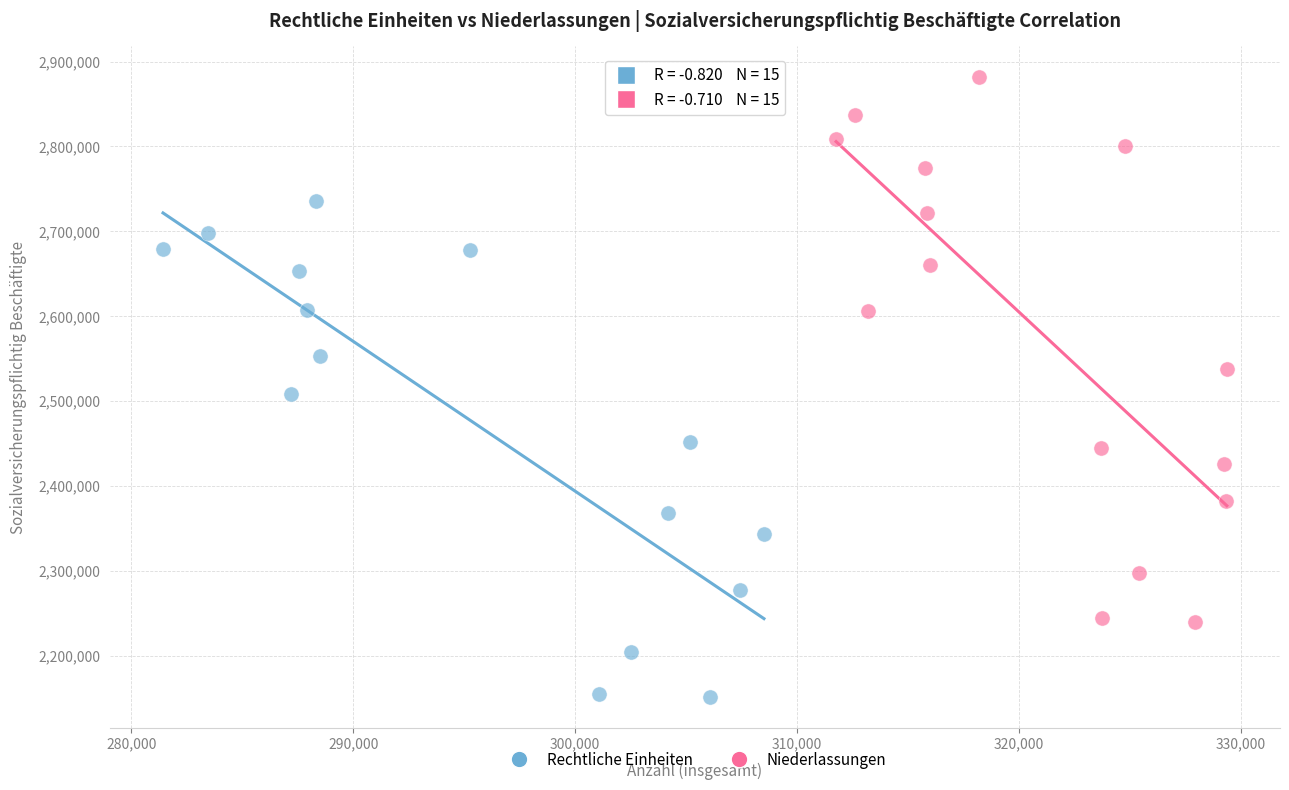

Which series contains the highest Y value?

Niederlassungen